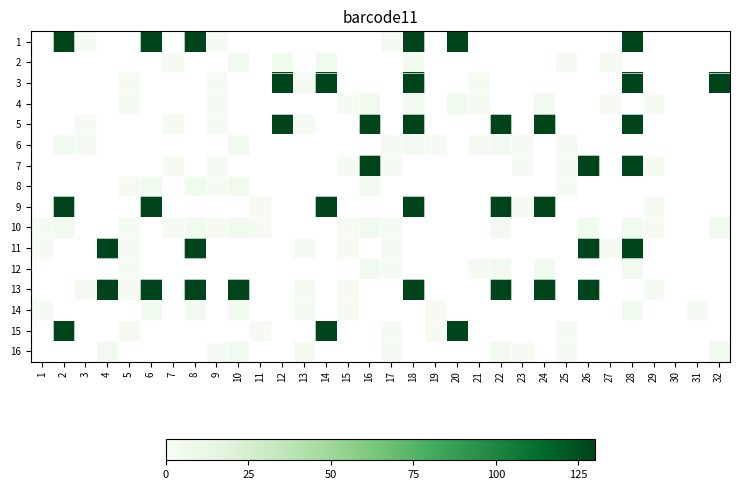

Which has a higher value, 1 or 30?

30